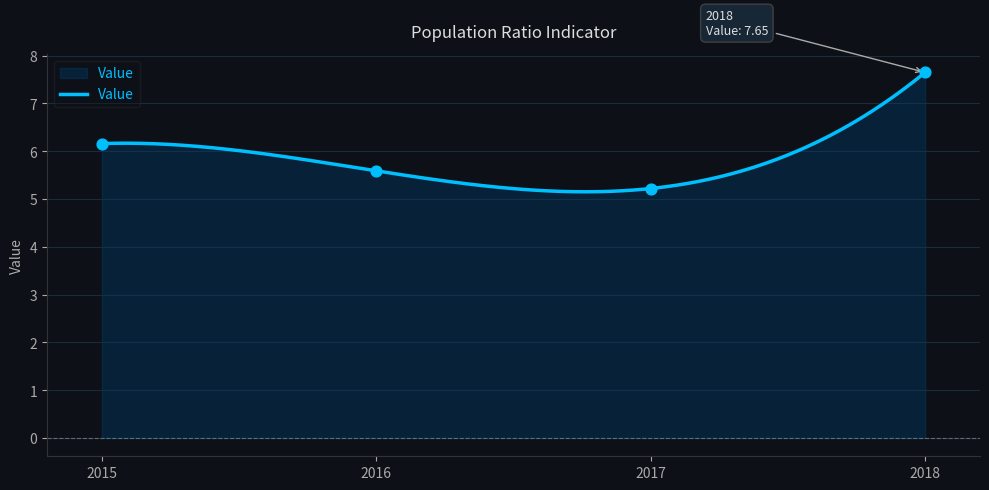

What is the change in value from 2015 to 2017?

-0.9